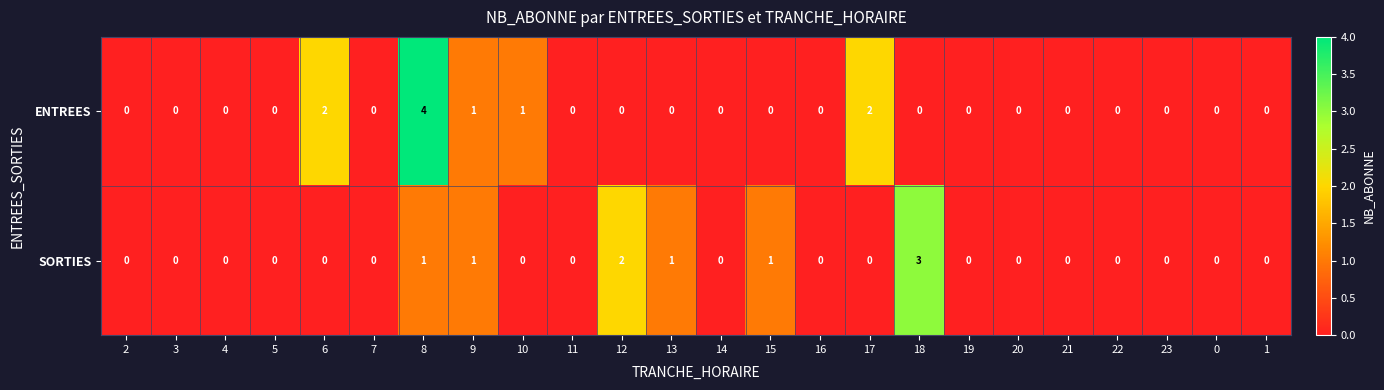

How many categories are shown in the chart?

24